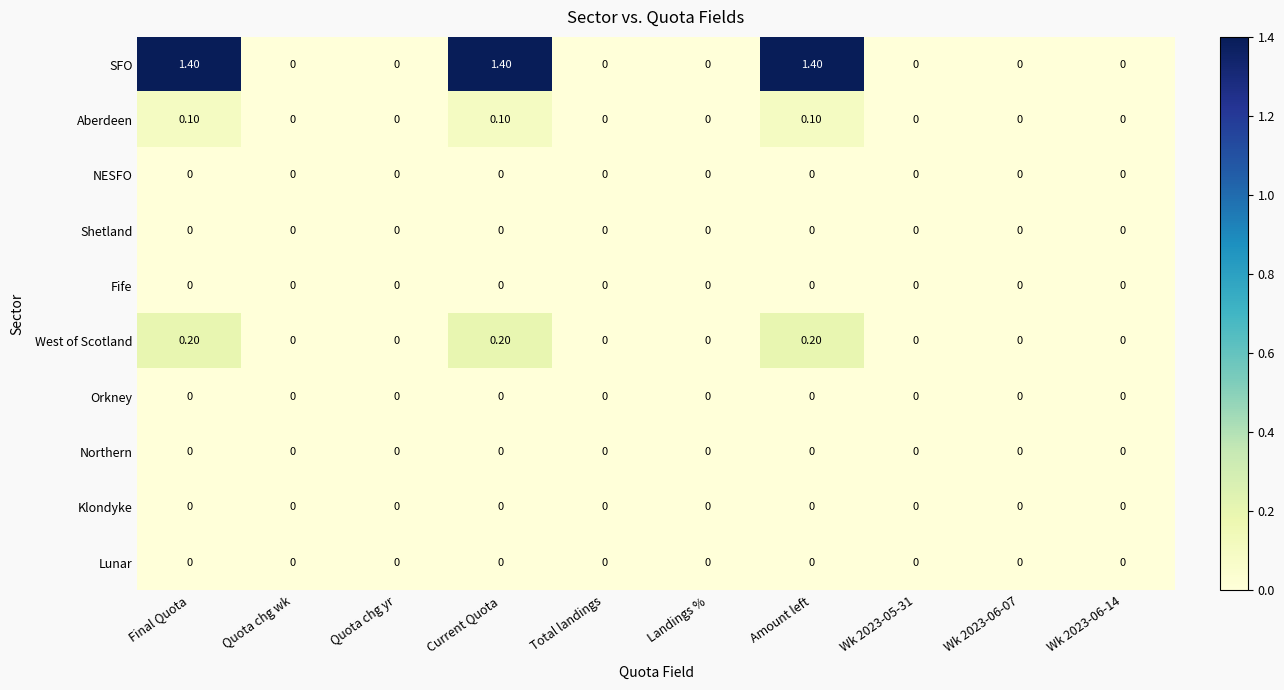

Between Quota chg yr and Current Quota, which series saw the biggest shift?

SFO